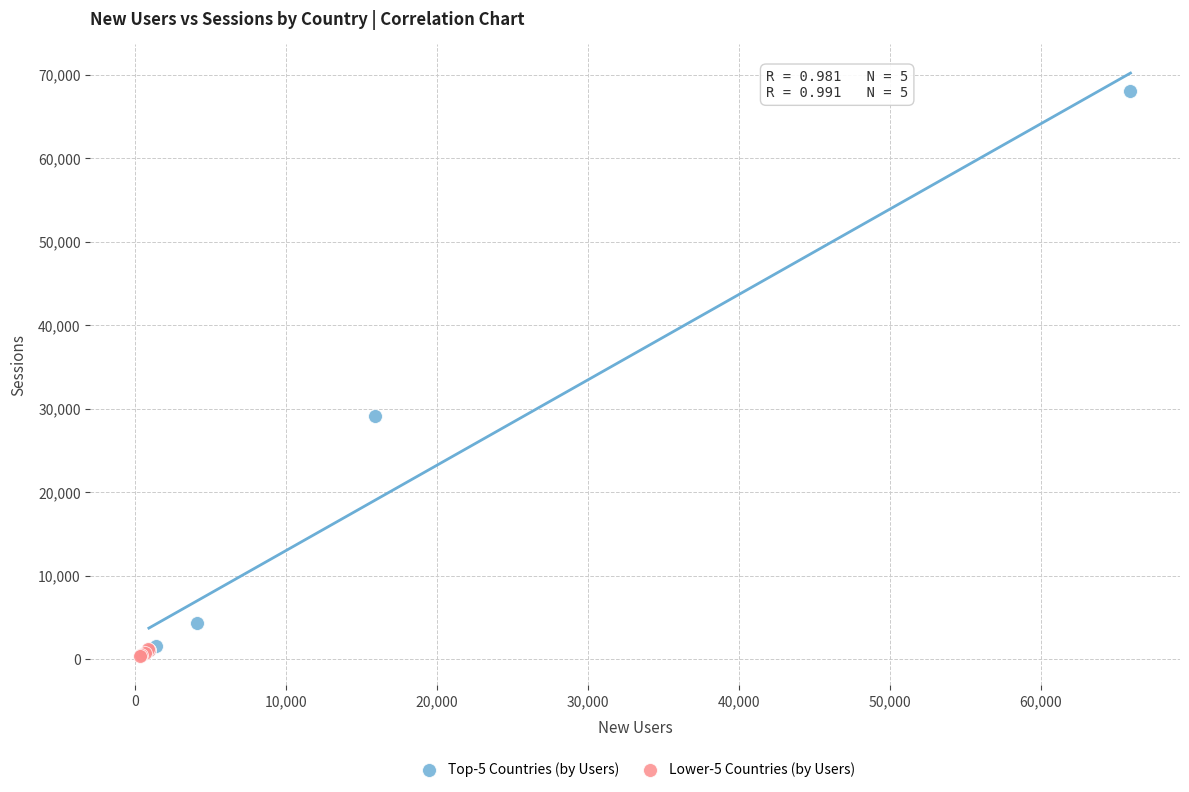

Which series contains the lowest Y value?

Lower-5 Countries (by Users)